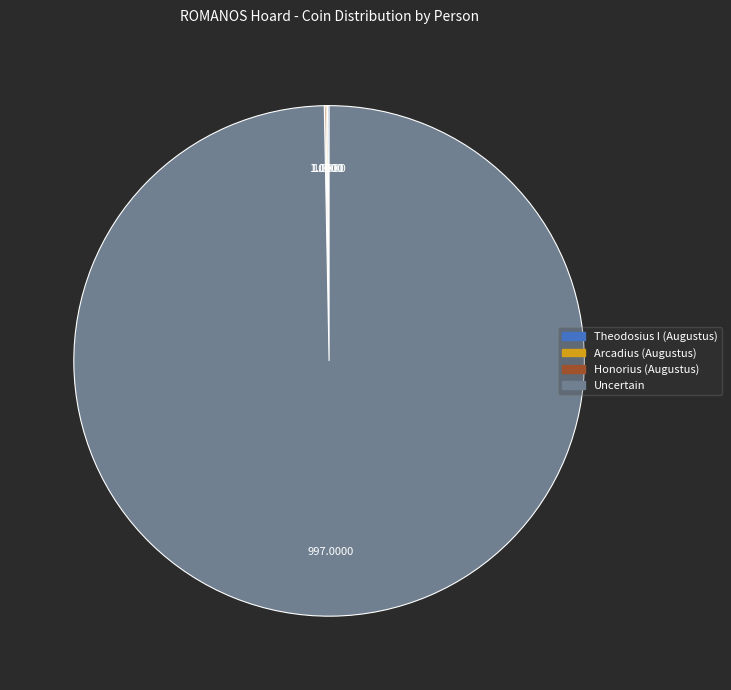

Does any single category account for the majority?

Yes